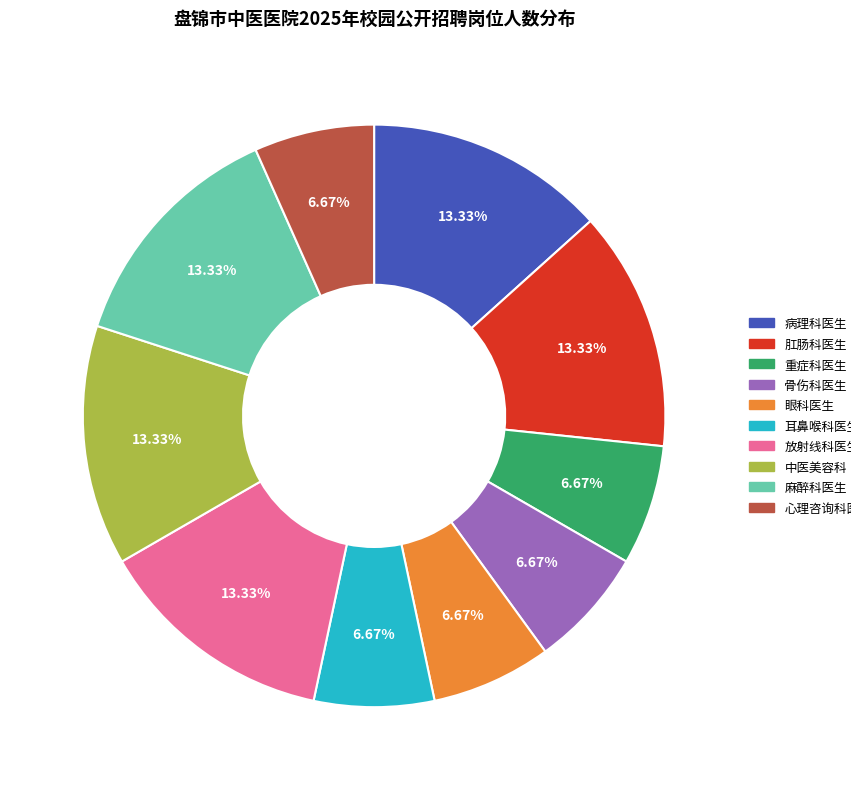

Is 心理咨询科医生 the majority of the pie?

No